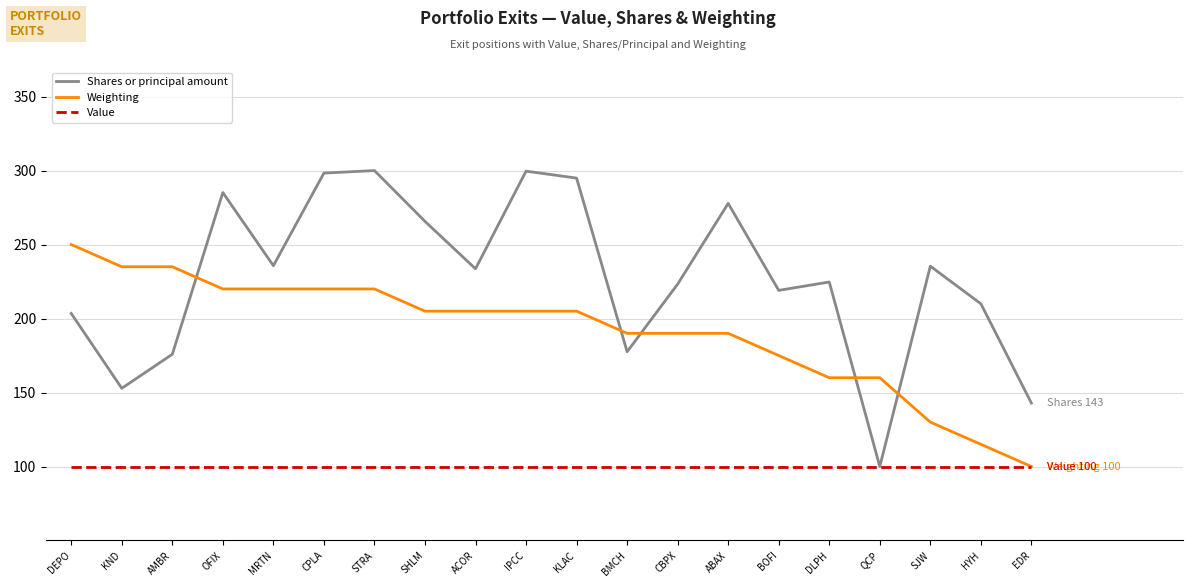

How many interior local peaks does the Shares or principal amount series have?

6